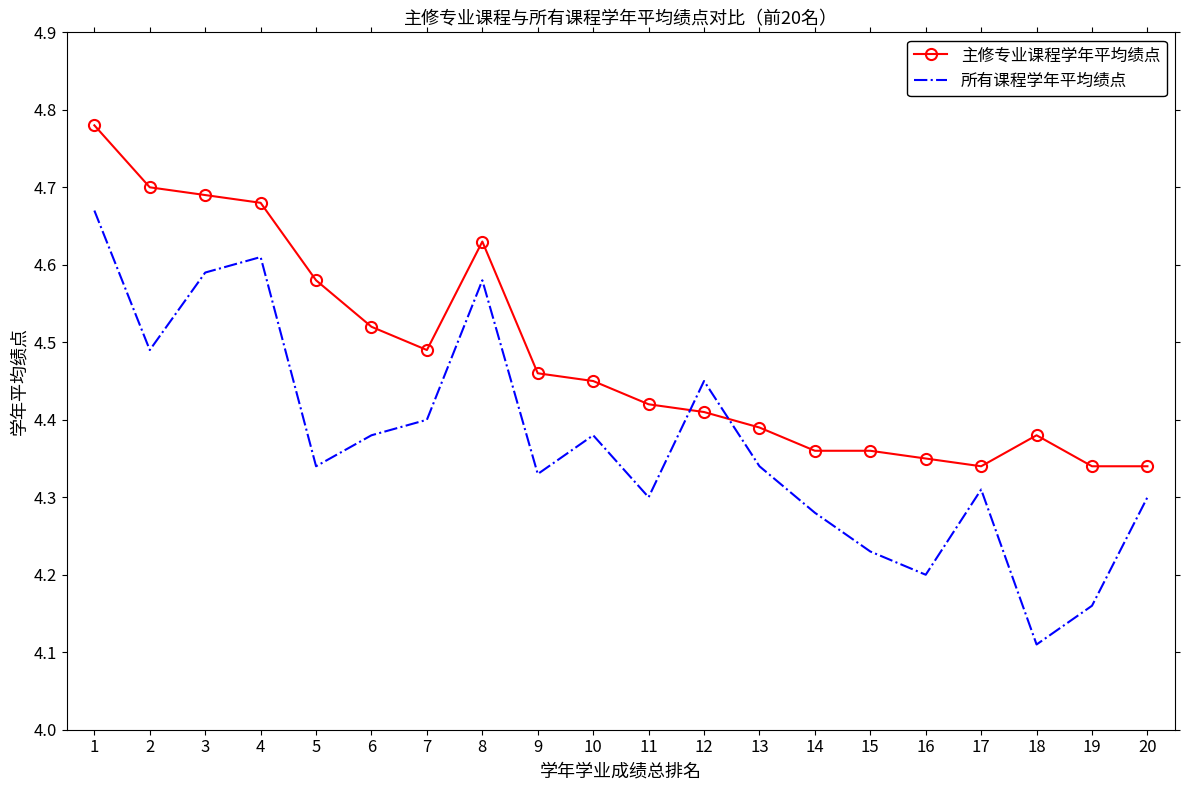

Is it true that 主修专业课程学年平均绩点 equals 4.7 at 3?

True